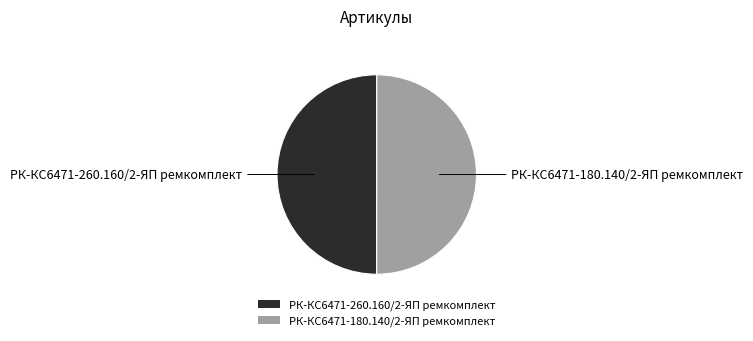

True or false: РК-КС6471-260.160/2-ЯП ремкомплект accounts for 61% of the total.

False